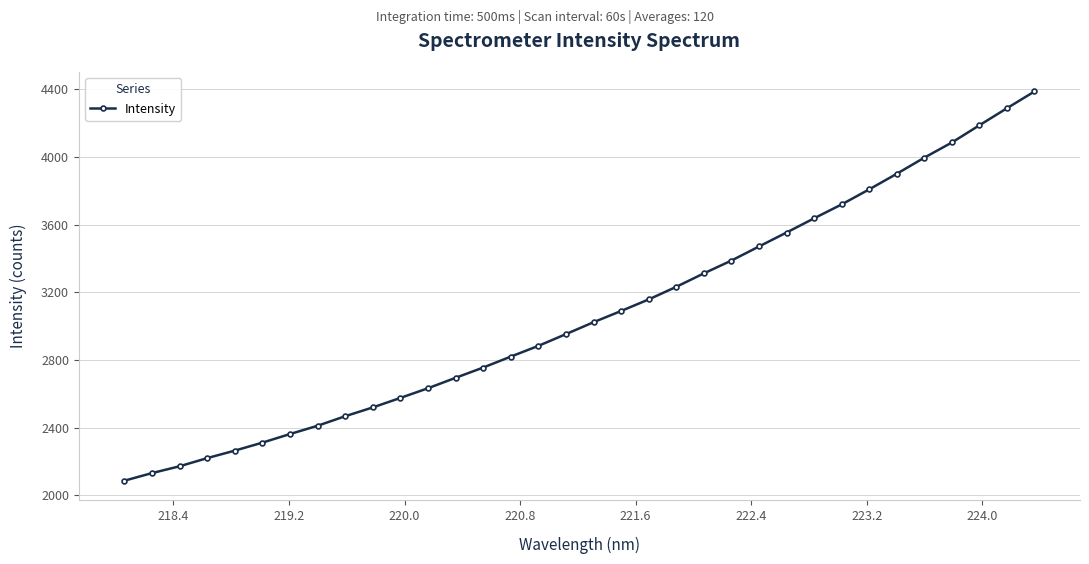

True or false: the data has more than 0 interior local peaks.

False